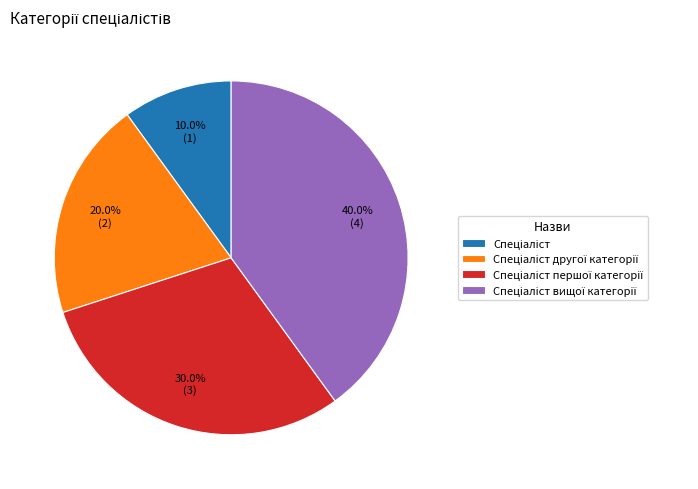

Does any single category account for the majority?

No